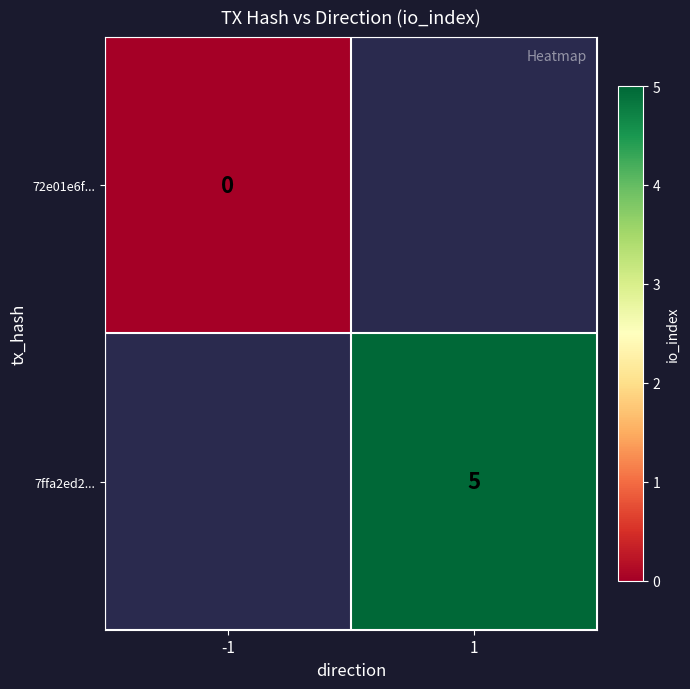

Is the value of 72e01e6f... at -1 greater than the value of 7ffa2ed2... at 1?

No